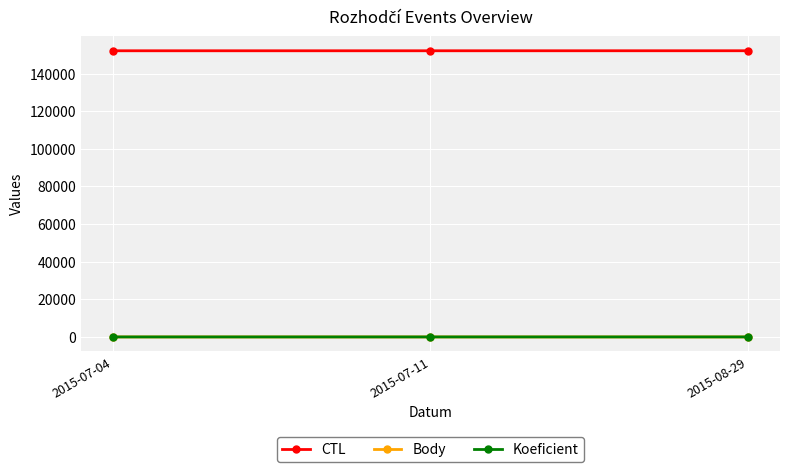

What is the difference between the maximum and minimum values in the CTL series?

16.0